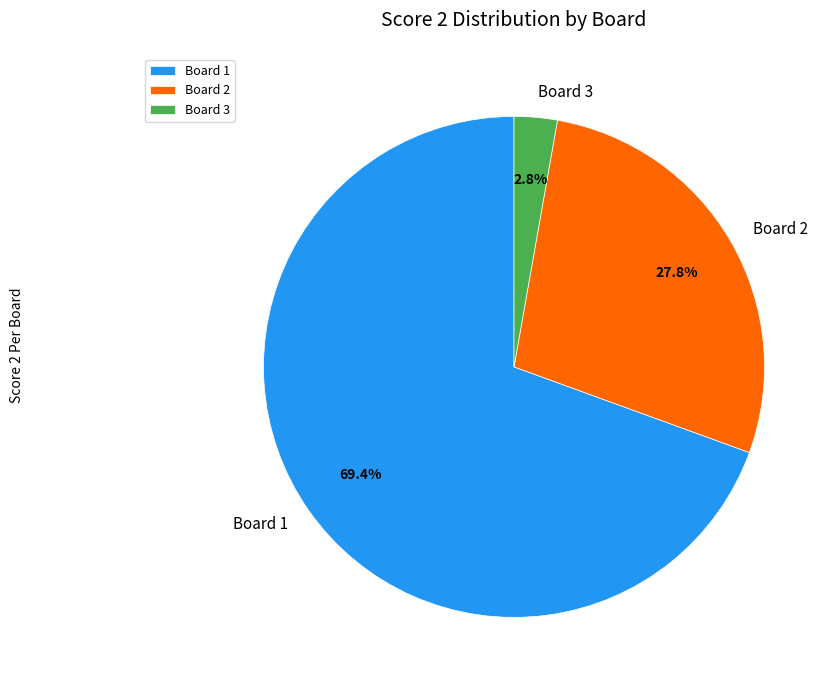

Rank the categories by value from lowest to highest.

Board 3, Board 2, Board 1